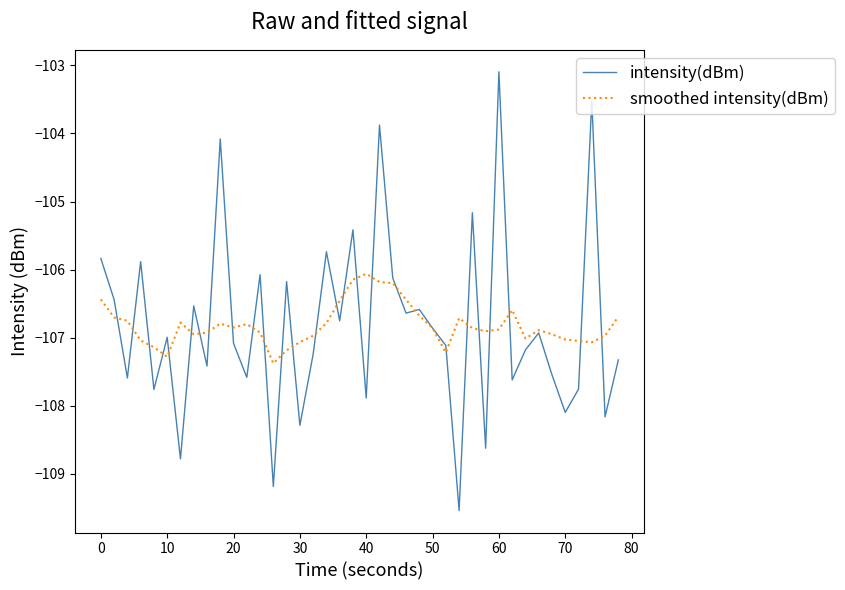

Rank the series by their maximum value, from lowest to highest.

smoothed intensity(dBm), intensity(dBm)